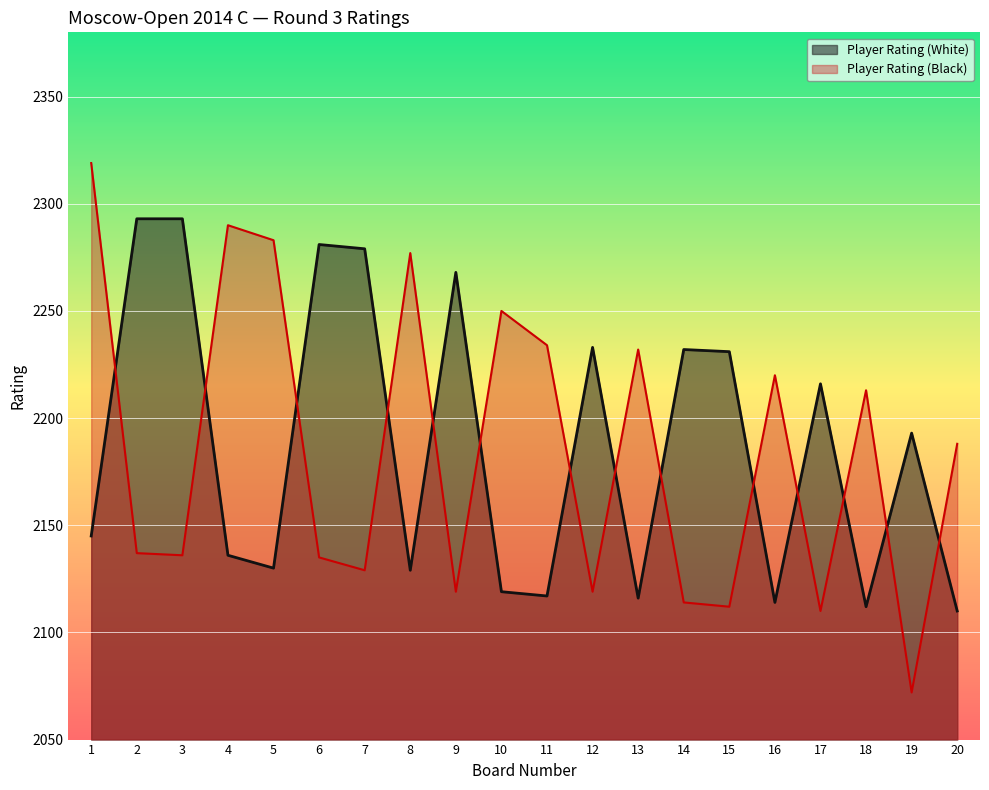

True or false: Player Rating (Black) has more than 0 interior local peaks.

True